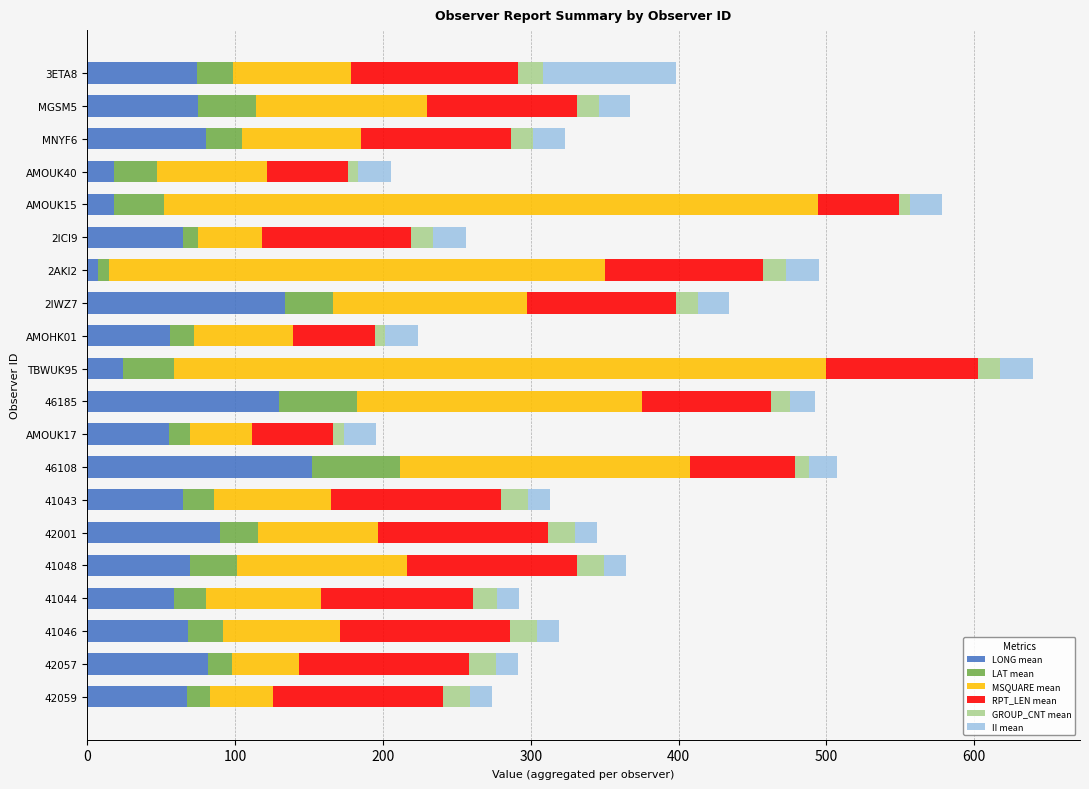

At which category is the sum across all series the highest?

TBWUK95